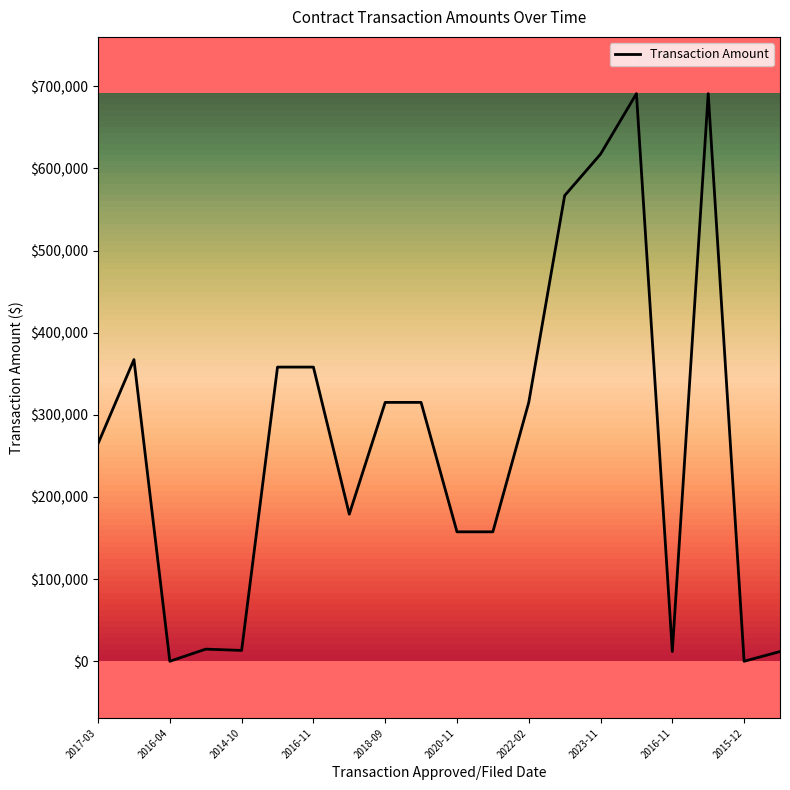

True or false: the data has more than 1 interior local peaks.

True